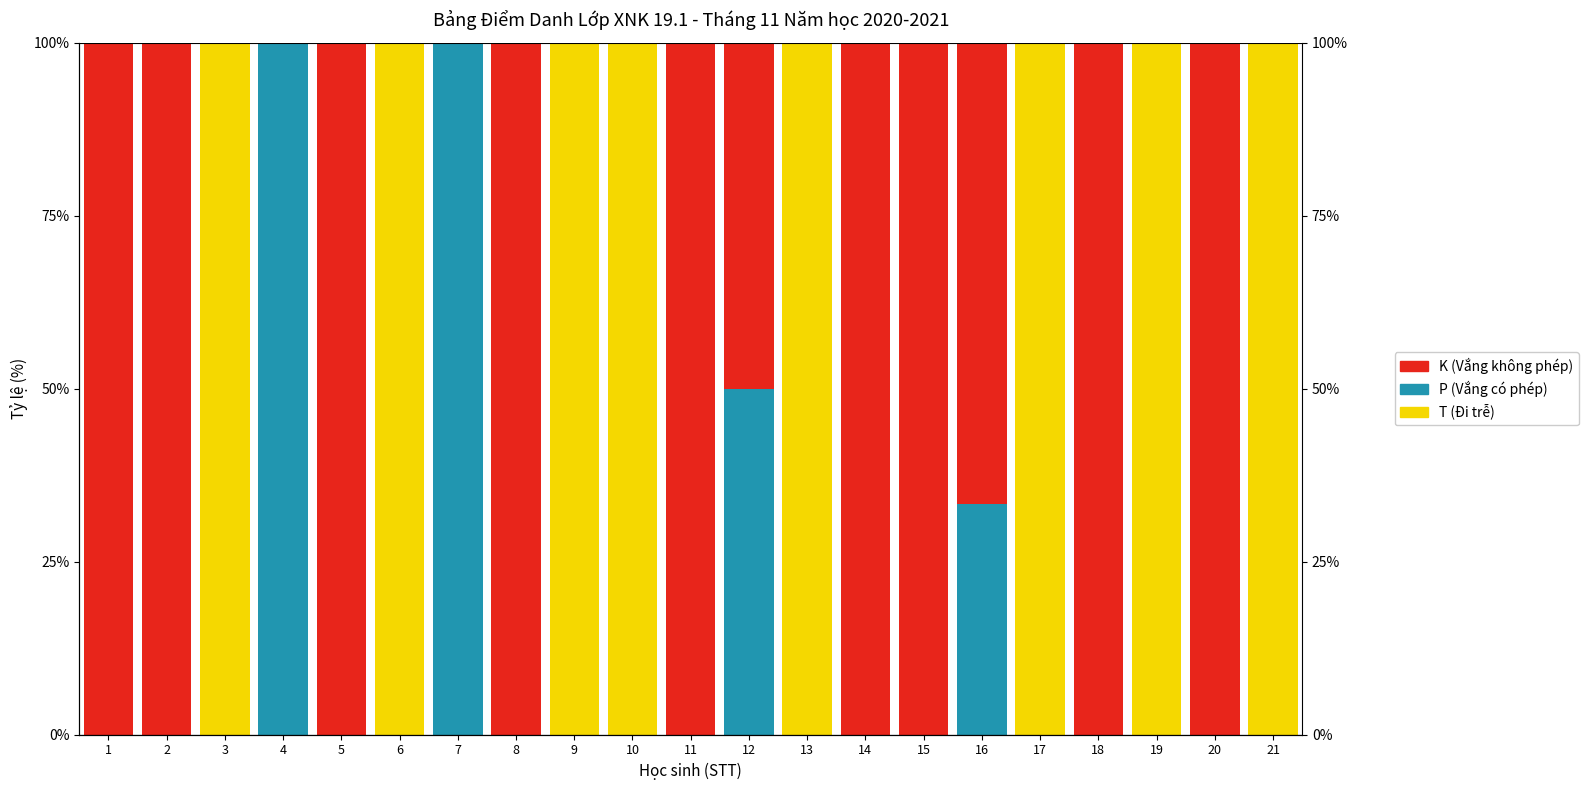

Which series has the largest range (max minus min)?

T (Đi trễ)